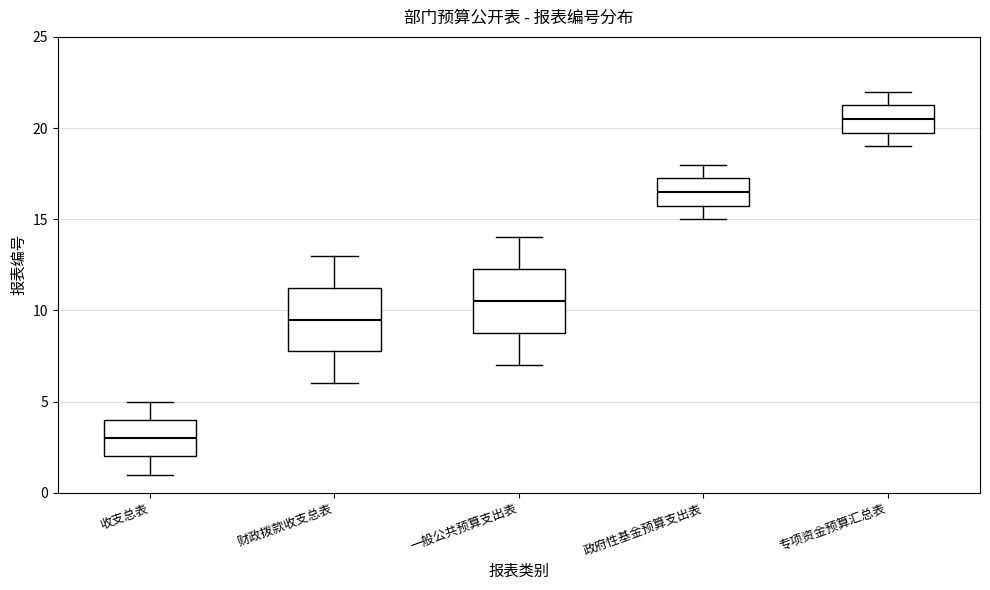

Which box has the highest median line?

专项资金预算汇总表